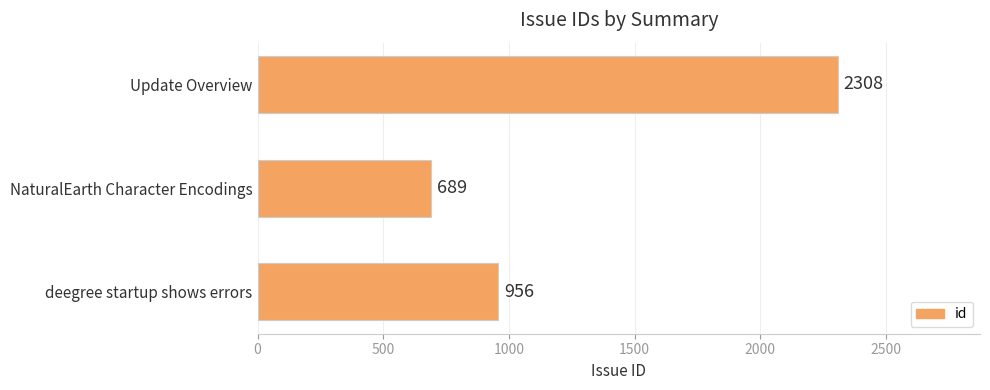

Reading top to bottom, what are all the values shown in this chart?

2308	689	956